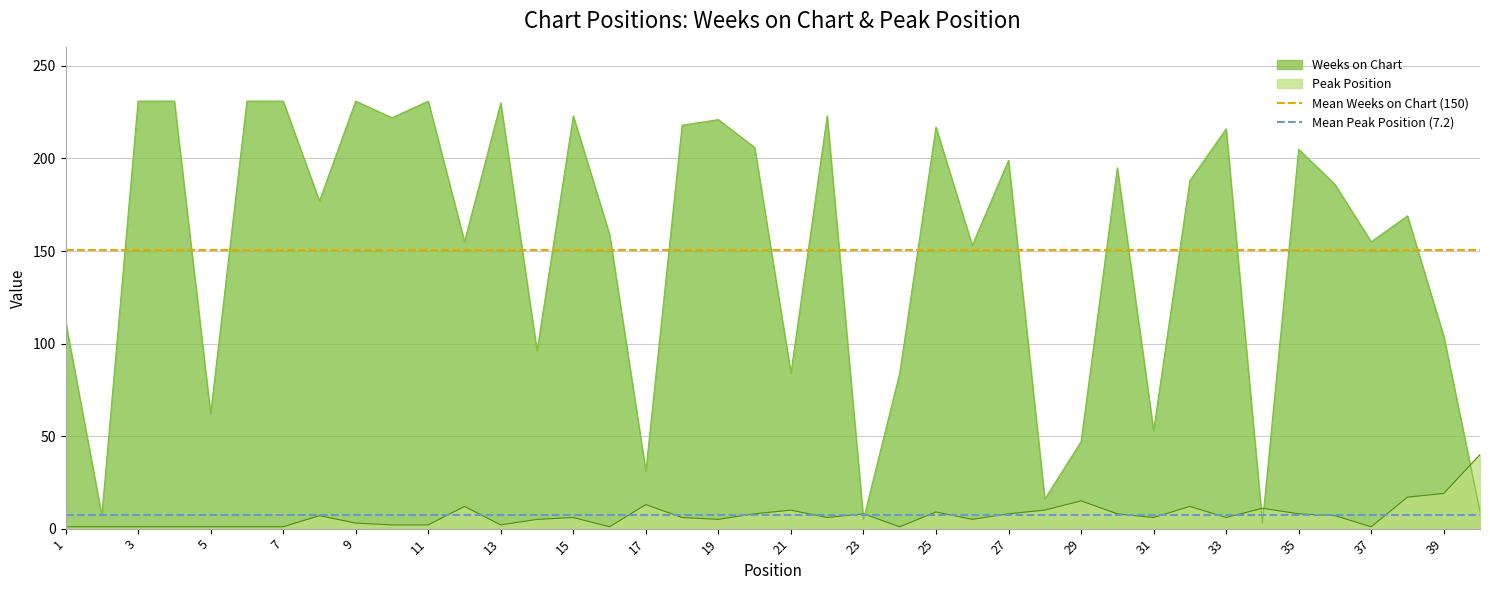

How many lines are shown in the chart?

2